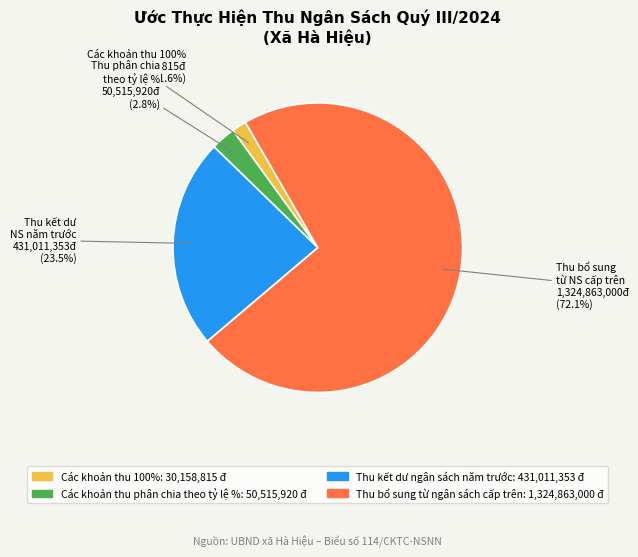

Which category has the smallest portion of the pie?

Các khoản thu 100%